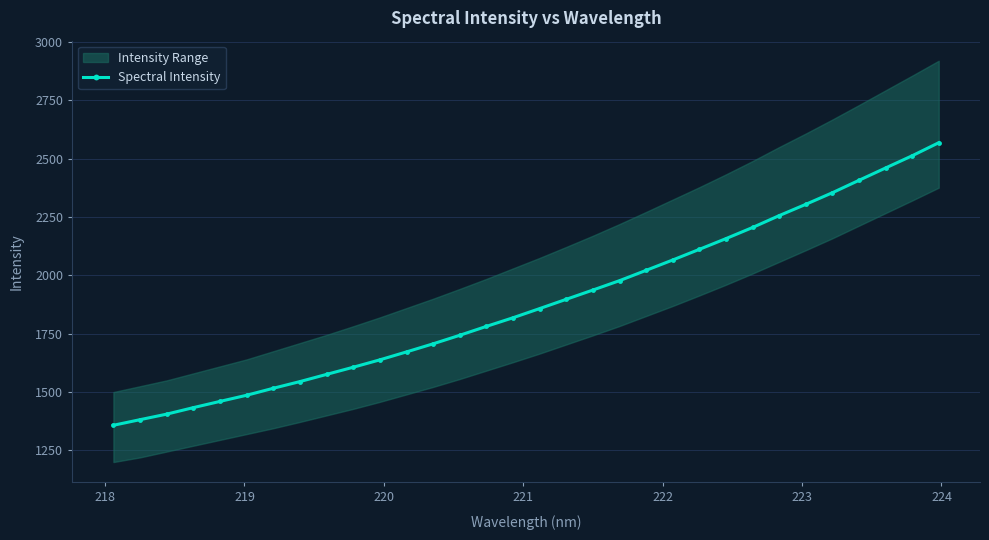

What is the value of the Spectral Intensity point at the 13th from the left?

1706.8